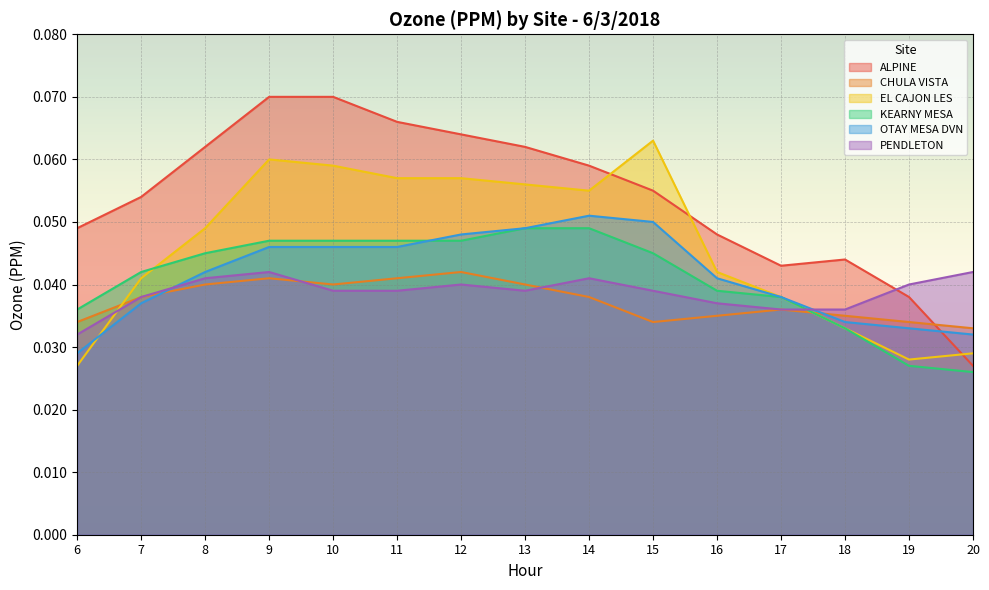

At 10, list the series in order from smallest to largest.

PENDLETON, CHULA VISTA, OTAY MESA DVN, KEARNY MESA, EL CAJON LES, ALPINE